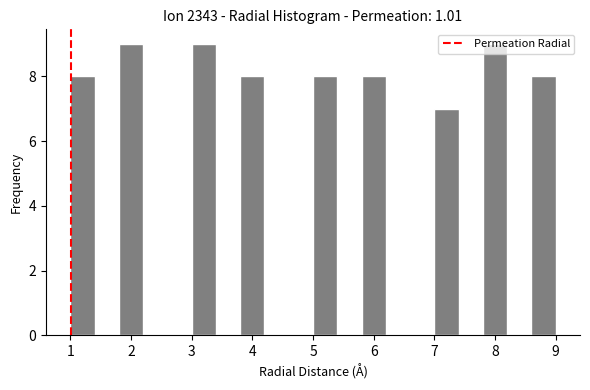

Reading left to right, transcribe this chart: for each bar, give the range it covers on the x-axis and its height. The values are not printed on the chart, so give them approximately, as read against the axis.

1.0 to 1.4: 8
1.4 to 1.8: 0
1.8 to 2.2: 9
2.2 to 2.6: 0
2.6 to 3.0: 0
3.0 to 3.4: 9
3.4 to 3.8: 0
3.8 to 4.2: 8
4.2 to 4.6: 0
4.6 to 5.0: 0
5.0 to 5.4: 8
5.4 to 5.8: 0
5.8 to 6.2: 8
6.2 to 6.6: 0
6.6 to 7.0: 0
7.0 to 7.4: 7
7.4 to 7.8: 0
7.8 to 8.2: 9
8.2 to 8.6: 0
8.6 to 9.0: 8